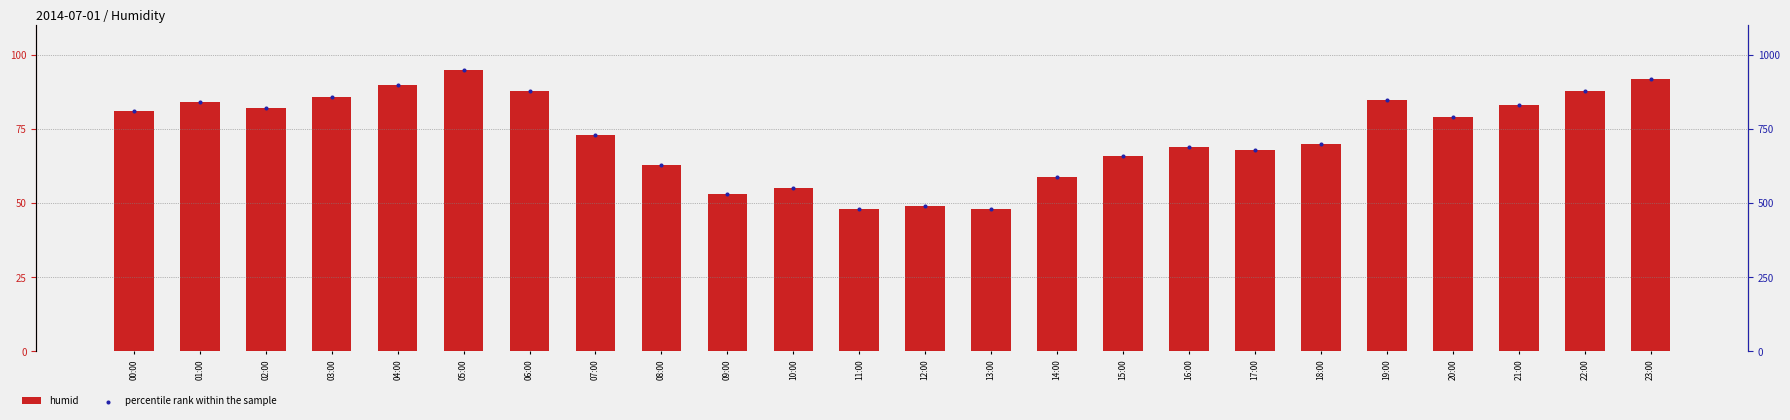

Which series reaches the minimum Y coordinate?

humid